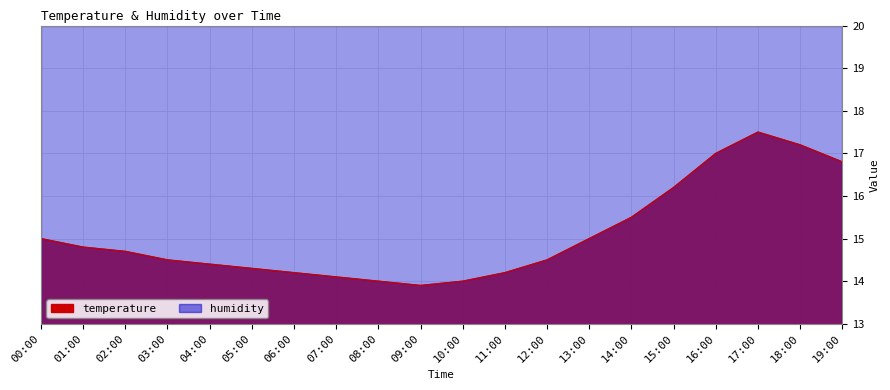

What is the change in value from 09:00 to 17:00?

+3.6